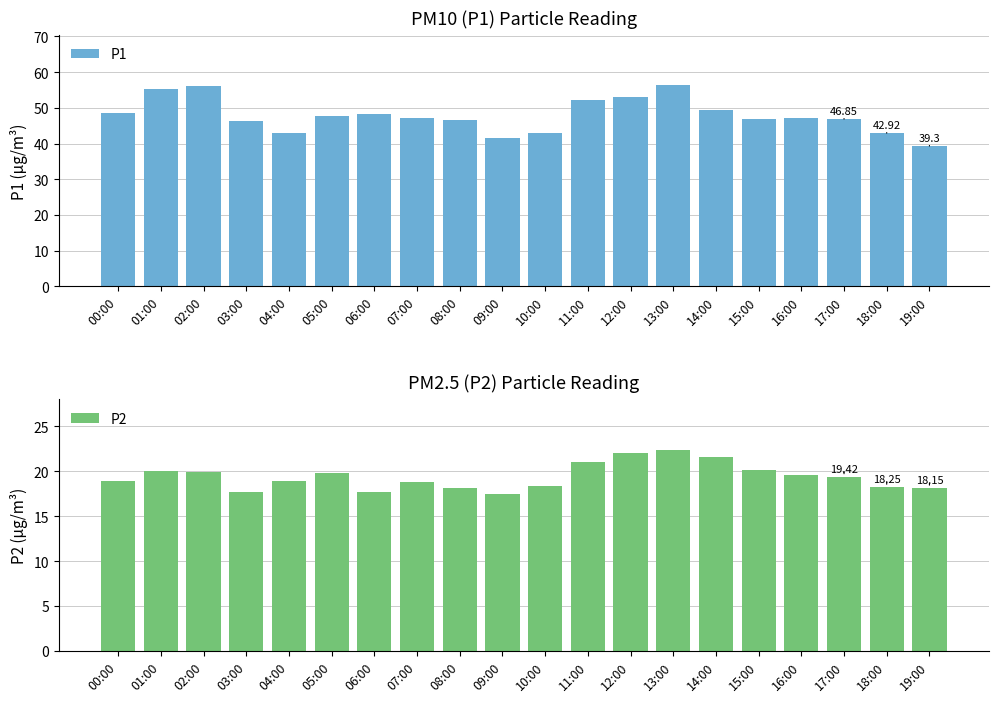

Reading left to right, what are all the values shown in this chart?

P1: 48.7	55.2	56.1	46.4	42.9	47.7	48.2	47.2	46.6	41.6	42.8	52.3	53.0	56.4	49.5	46.9	47.0	46.9	42.9	39.3
P2: 18.9	20.1	19.9	17.7	18.9	19.8	17.7	18.8	18.1	17.5	18.4	21.0	22.0	22.4	21.6	20.1	19.6	19.4	18.2	18.1